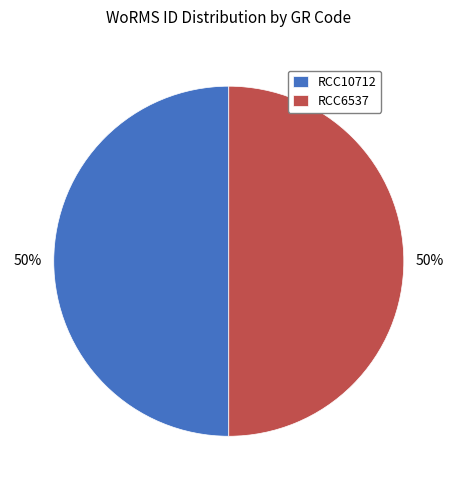

What is the ratio of the value at RCC10712 to the value at RCC6537?

1.0